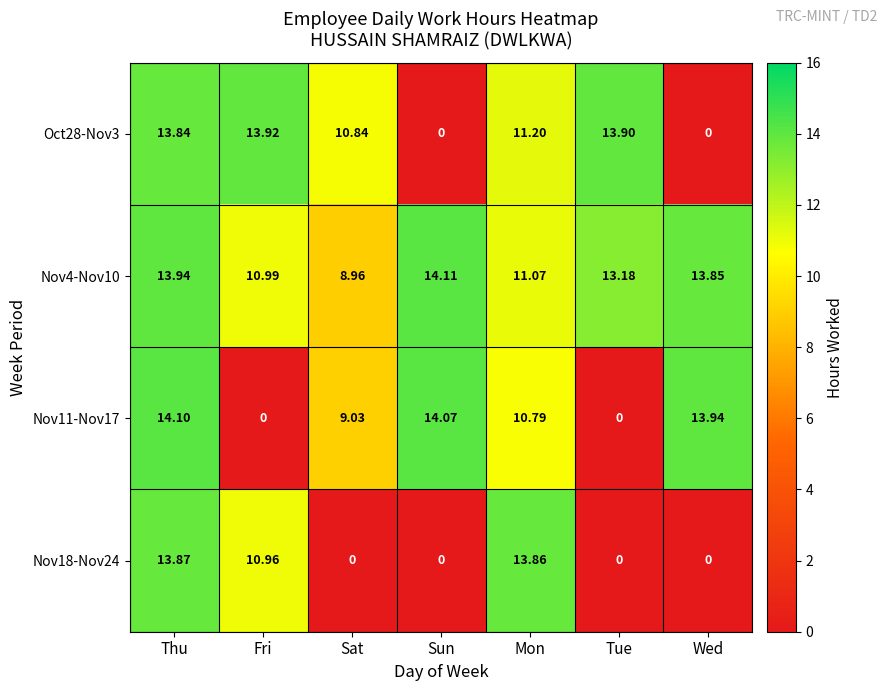

At which category does the chart reach its peak across all series?

Sun